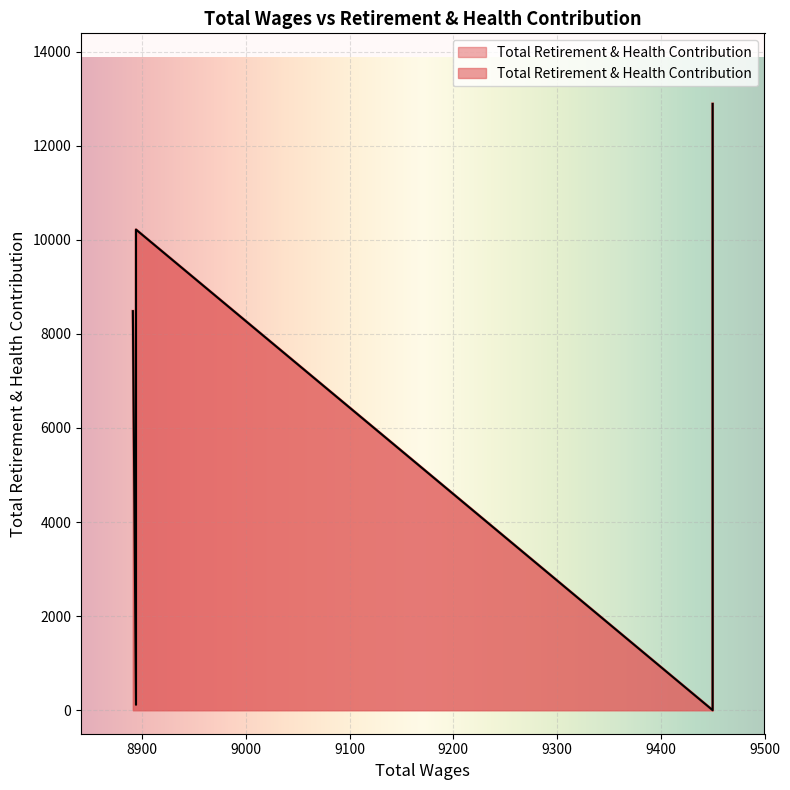

At which label is the value closest to 6445?

8891.0